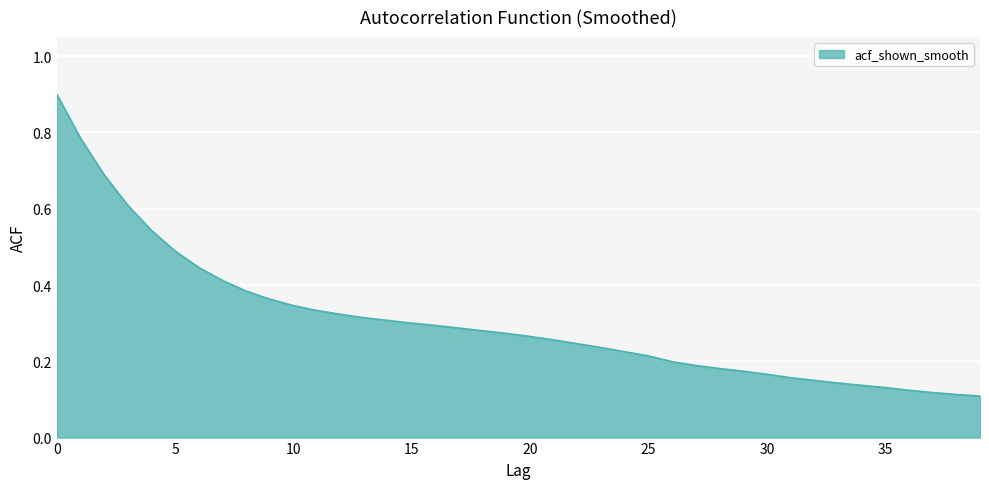

What is the greatest value displayed?

0.9